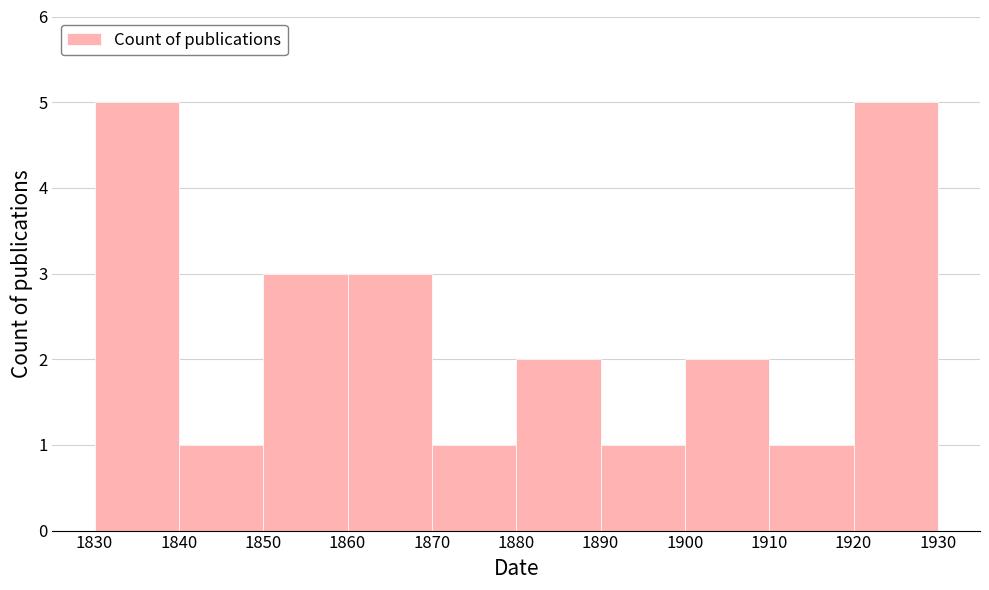

What is the height of the bar covering 1840 to 1850 on the x-axis? The values are not printed on the chart, so give them approximately, as read against the axis.

1